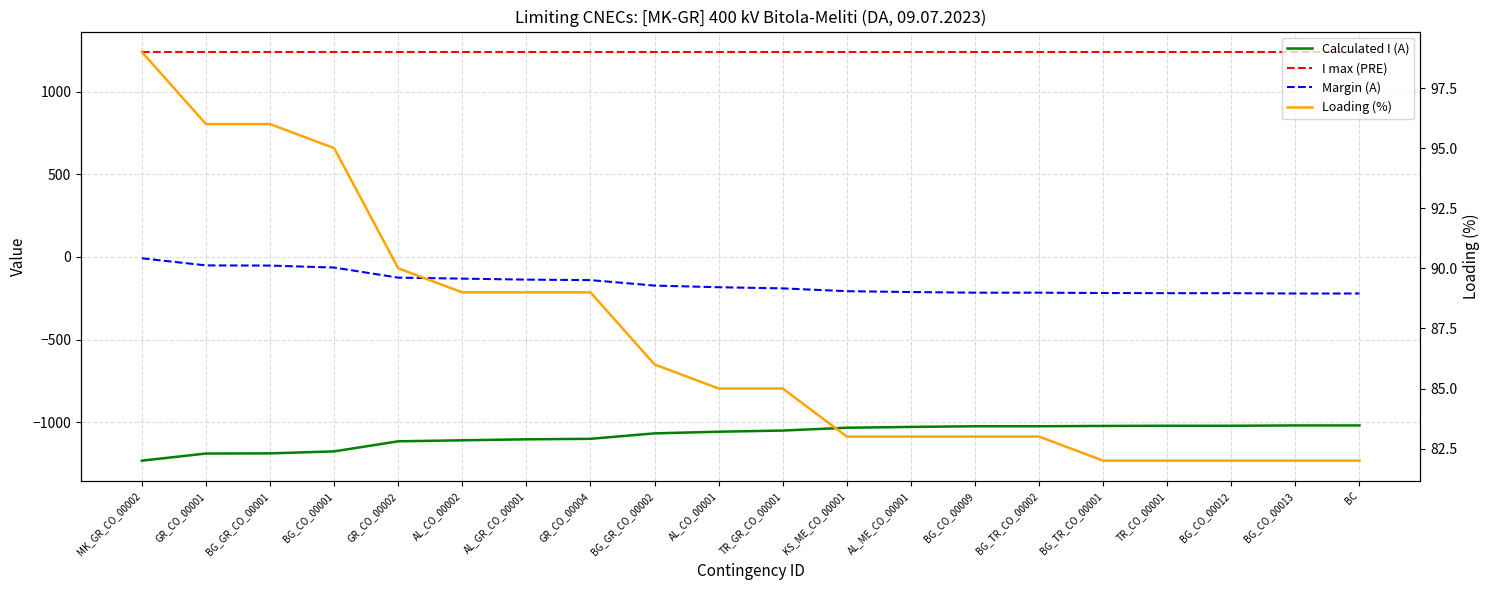

List the series in order of their peak value, highest first.

I max (PRE), Loading (%), Margin (A), Calculated I (A)